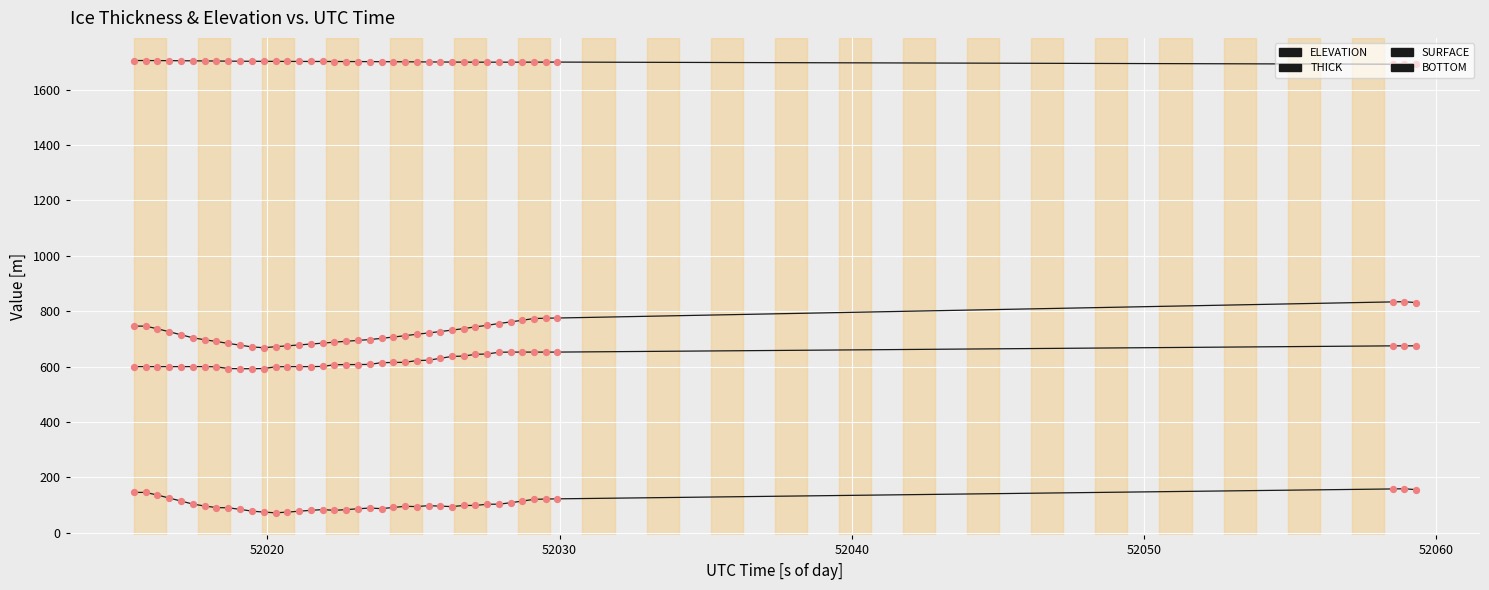

Which series has the largest total across all categories?

ELEVATION